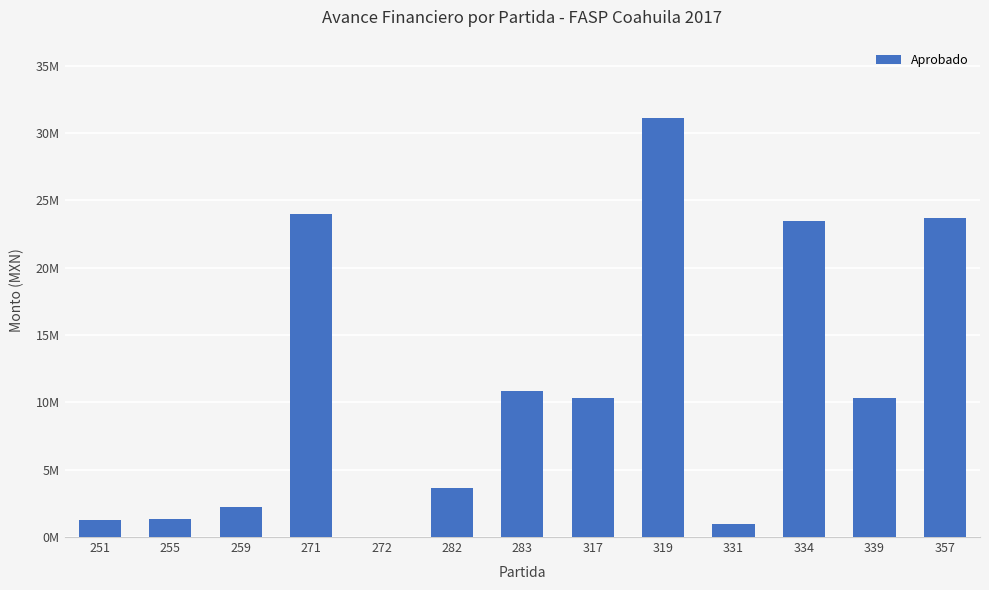

How many bars are there in total?

13